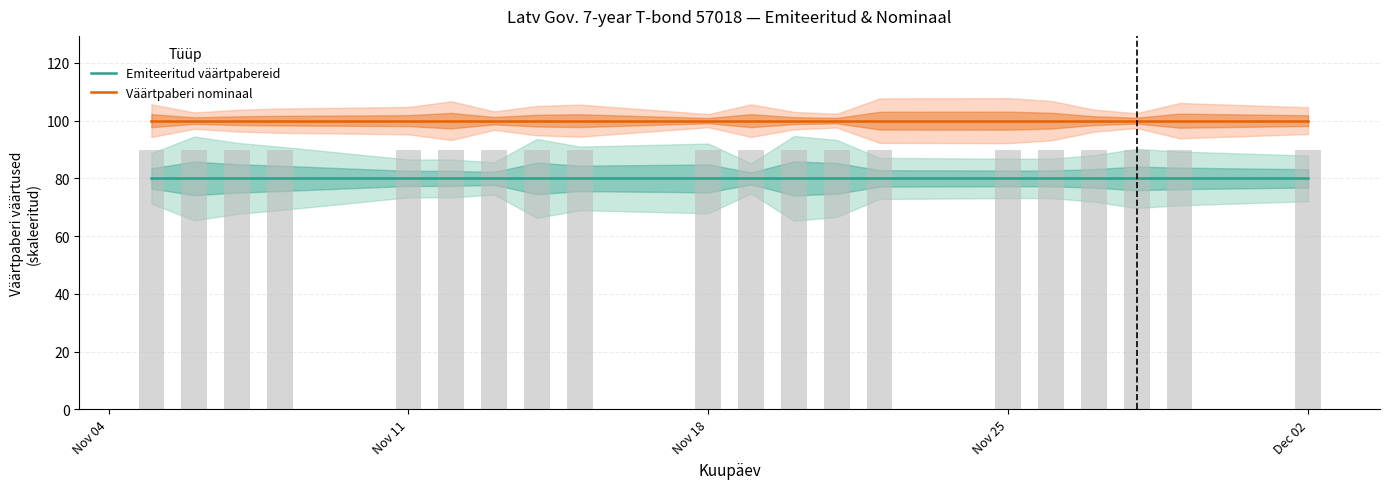

Does the chart contain stacked bars?

No